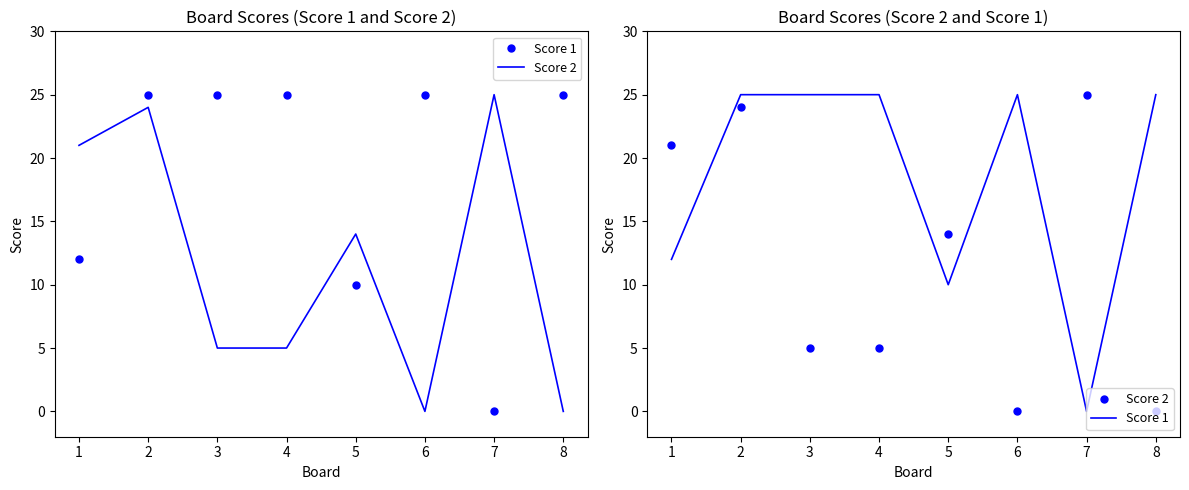

What are all the series names shown in the legend?

Score 1, Score 2